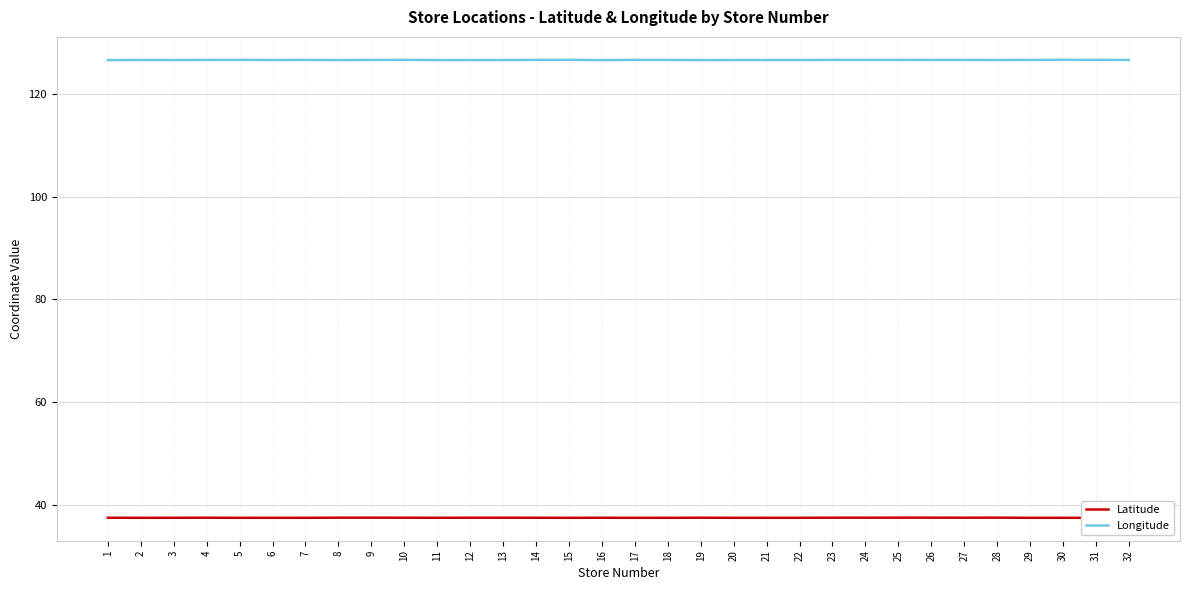

Which series has the largest total across all categories?

Longitude